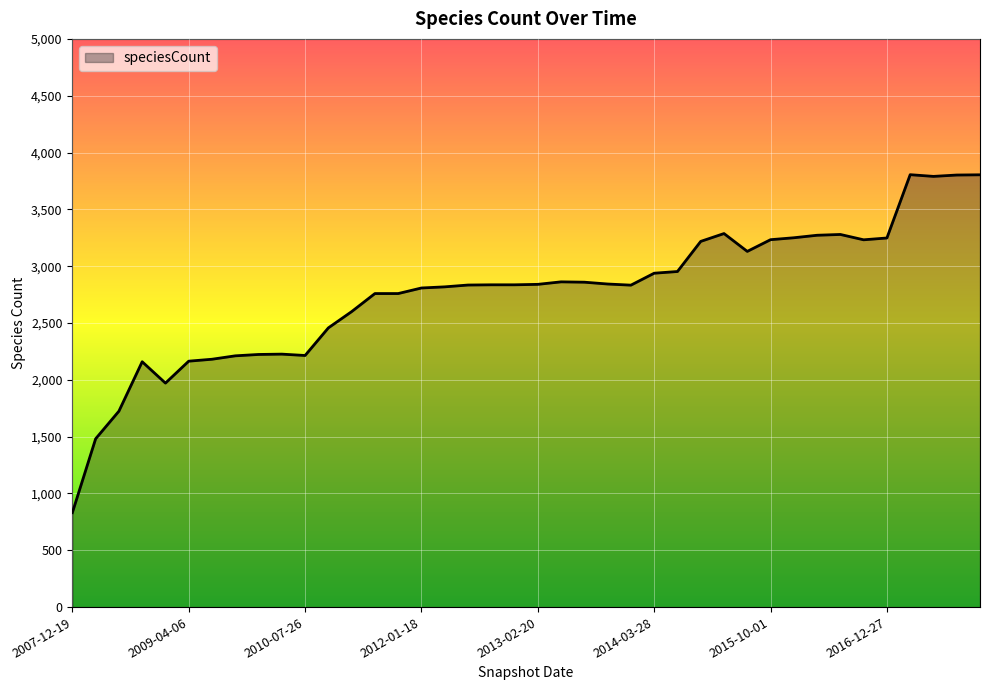

What is the smallest value displayed?

831